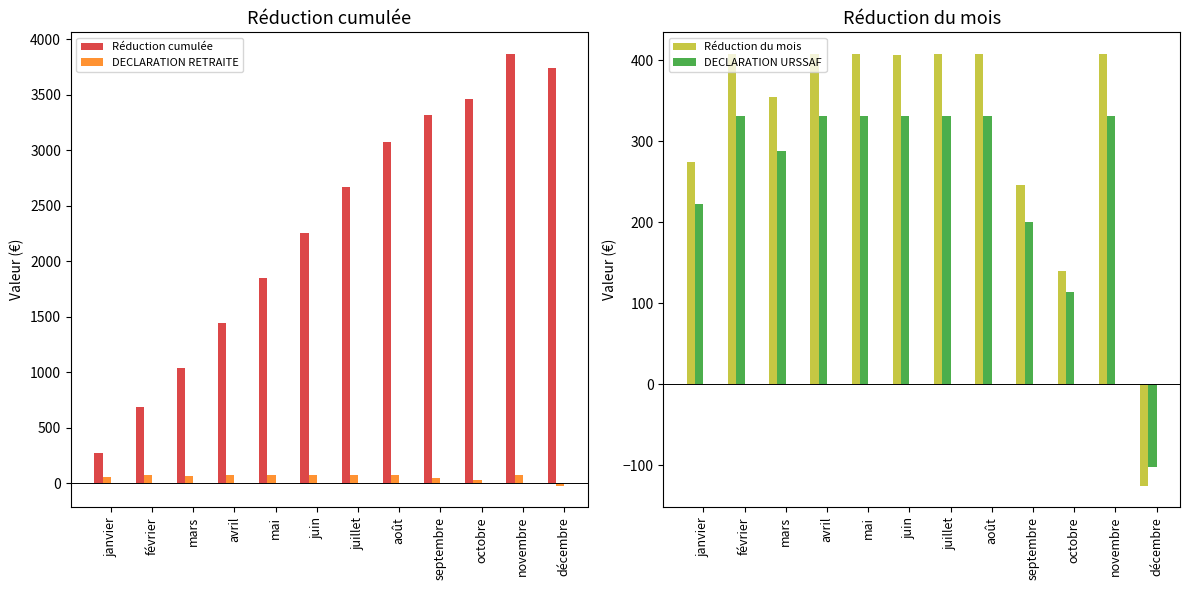

How many groups of bars are there?

12